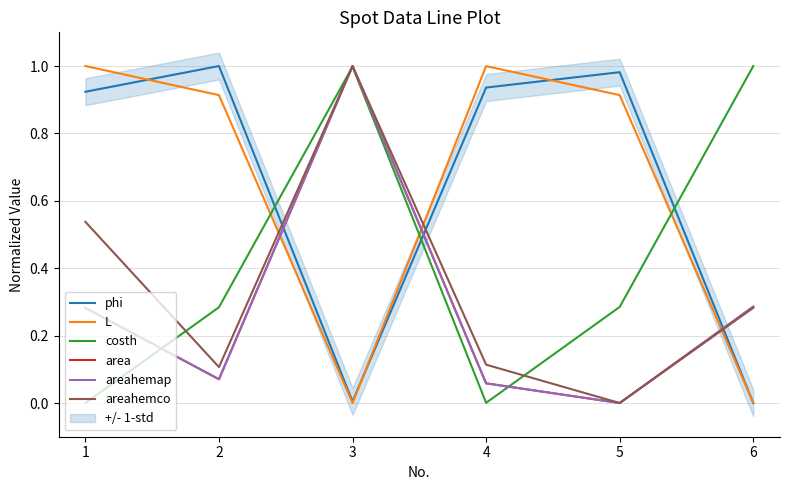

What is the maximum value for areahemap?

1.0